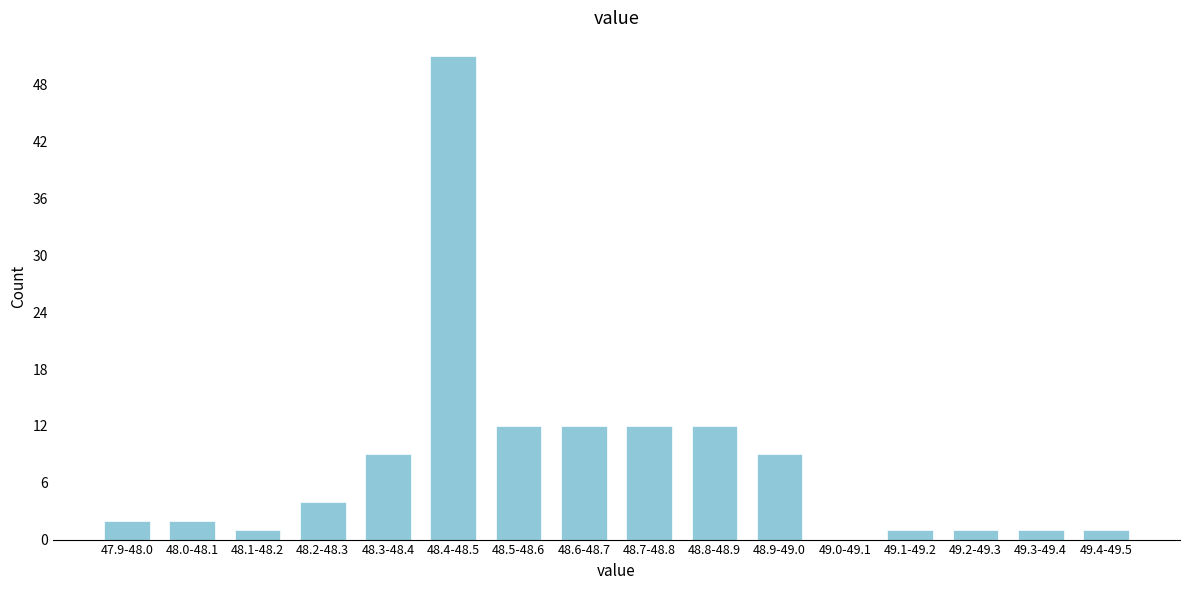

Reading right to left, extract all data points from this chart.

49.4-49.5=1	49.3-49.4=1	49.2-49.3=1	49.1-49.2=1	49.0-49.1=0	48.9-49.0=9	48.8-48.9=12	48.7-48.8=12	48.6-48.7=12	48.5-48.6=12	48.4-48.5=51	48.3-48.4=9	48.2-48.3=4	48.1-48.2=1	48.0-48.1=2	47.9-48.0=2